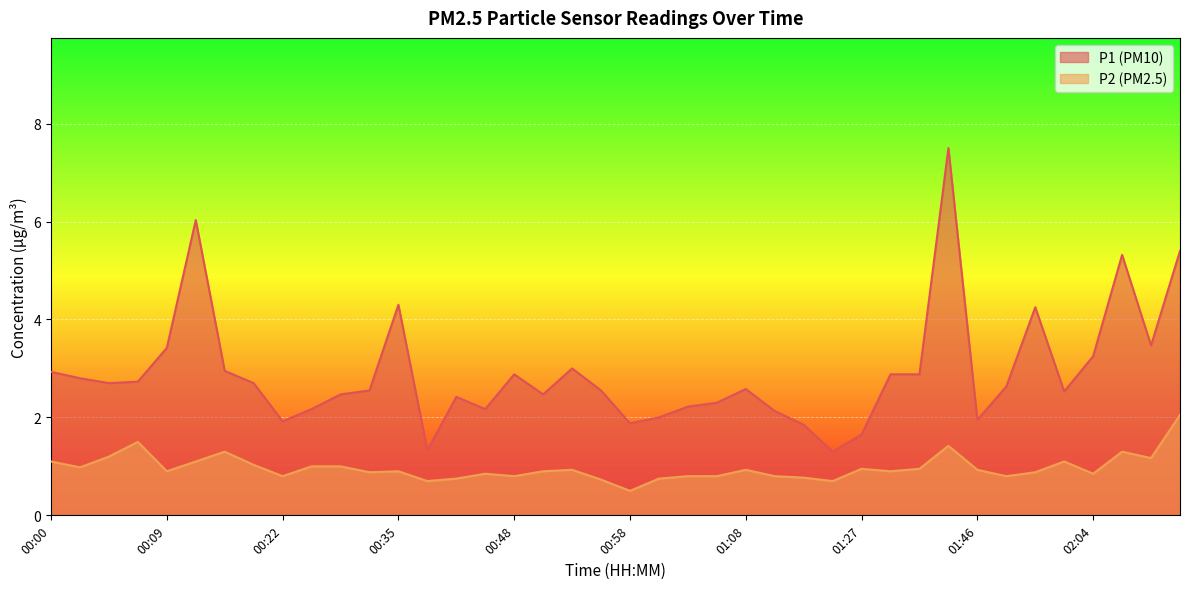

What is the sum of all P2 values?

38.7